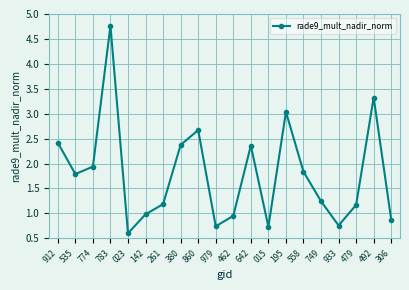

At which category does the data reach its first local peak?

783